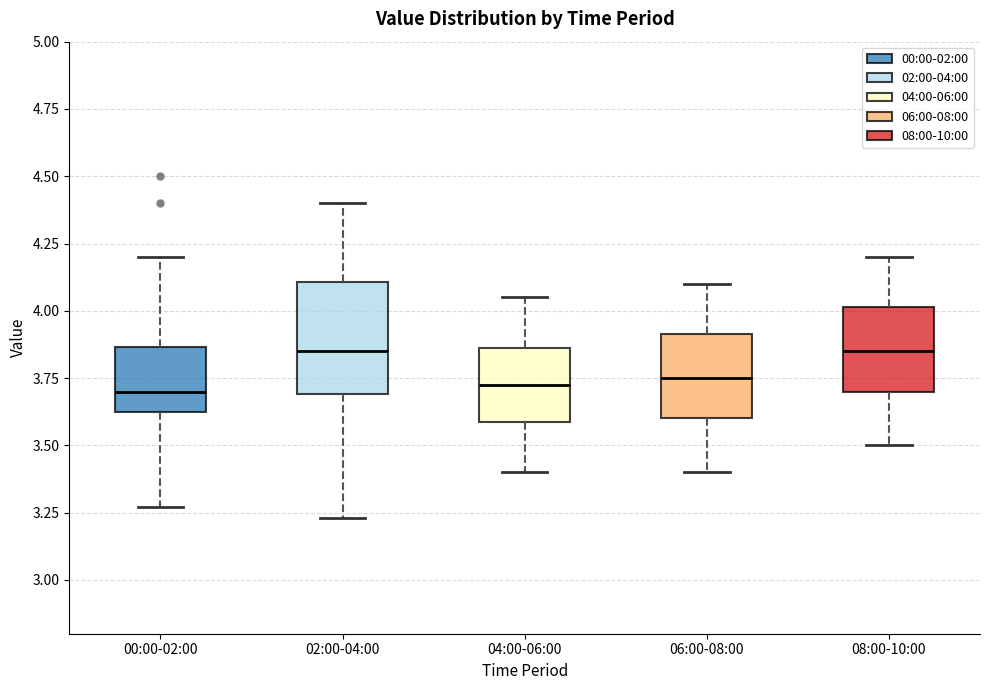

Where does the lower whisker of the box for 00:00-02:00 end on the y-axis? The values are not printed on the chart, so give them approximately, as read against the axis.

3.25